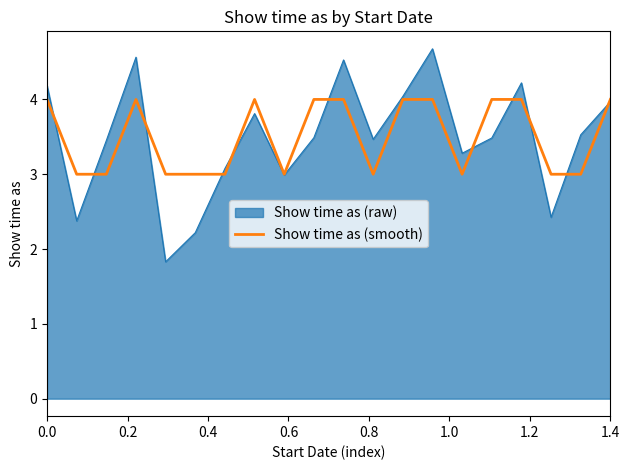

What is the maximum value for Show time as (smooth)?

4.0